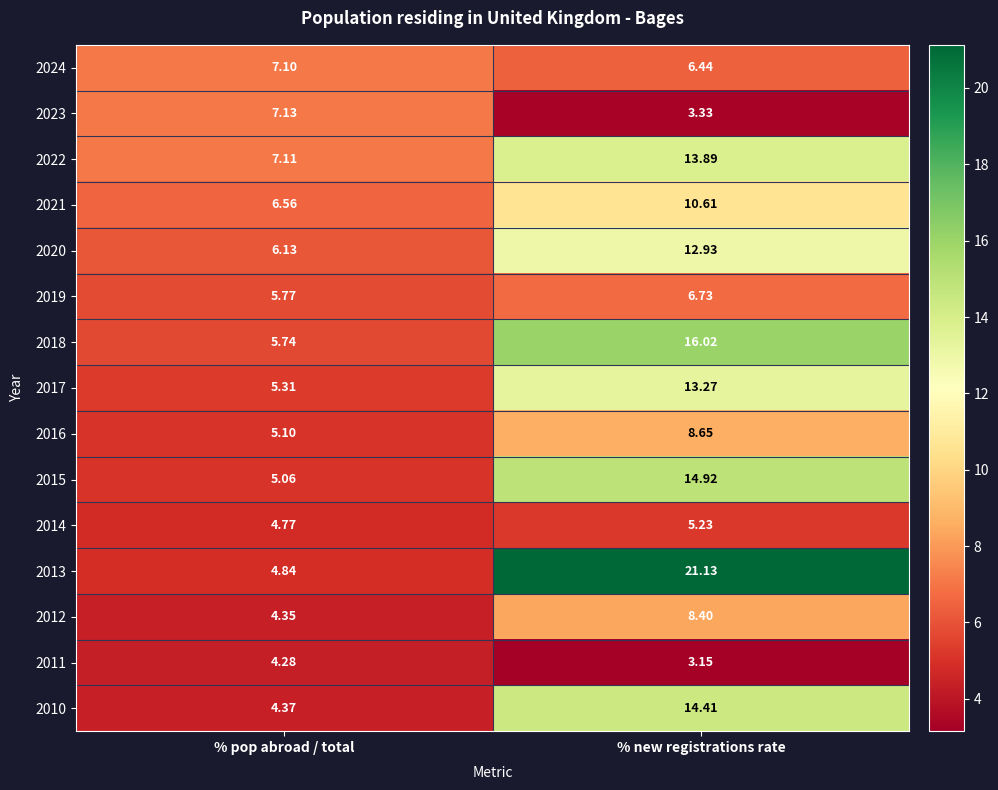

Which category has the lowest value across all series?

% new registrations rate